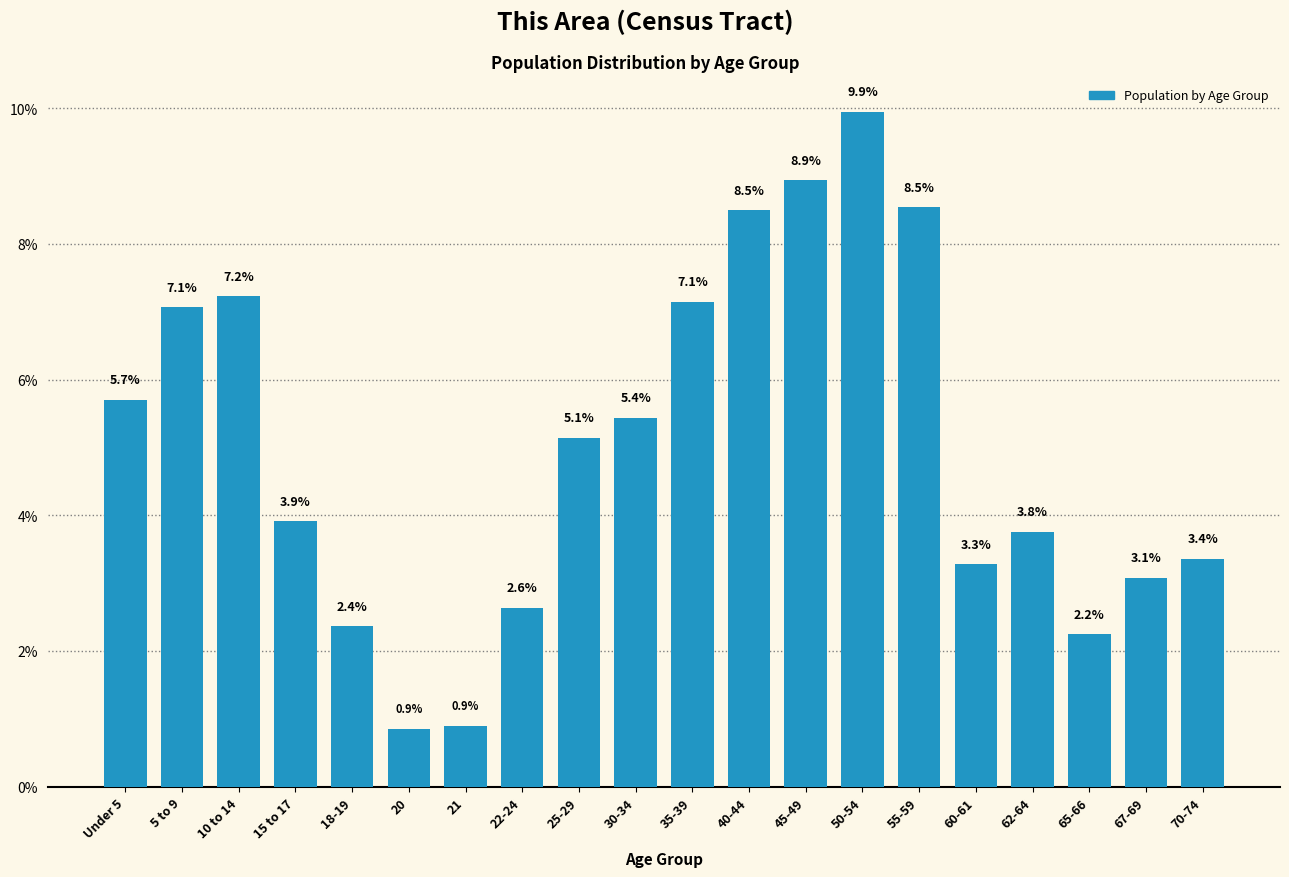

Reading right to left, transcribe all the data shown in this chart.

70-74=3.4	67-69=3.1	65-66=2.2	62-64=3.8	60-61=3.3	55-59=8.5	50-54=9.9	45-49=8.9	40-44=8.5	35-39=7.1	30-34=5.4	25-29=5.1	22-24=2.6	21=0.9	20=0.9	18-19=2.4	15 to 17=3.9	10 to 14=7.2	5 to 9=7.1	Under 5=5.7